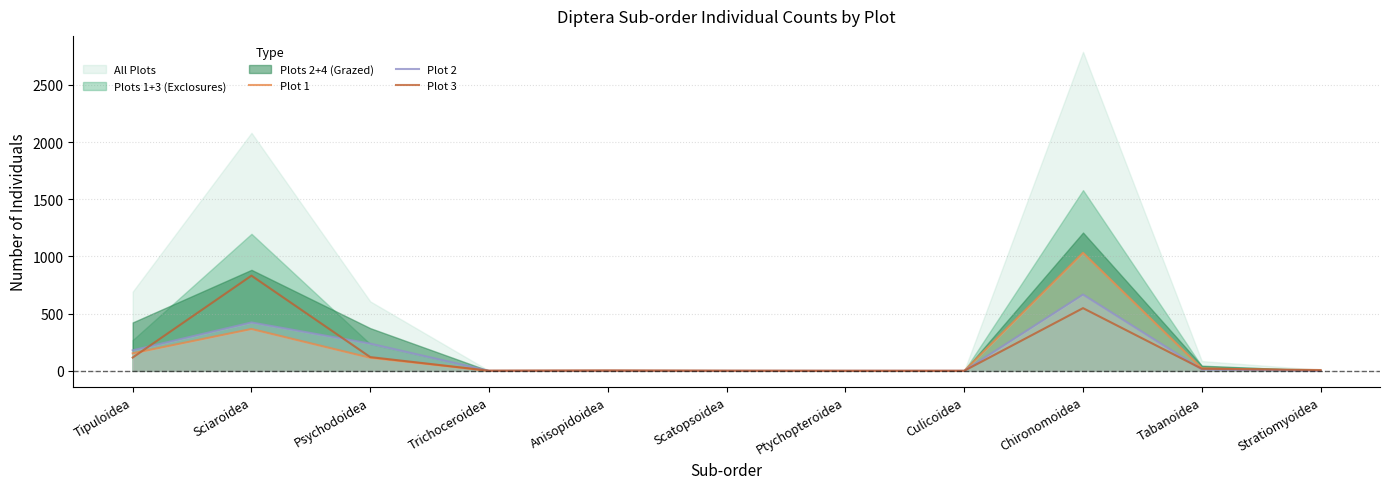

Reading left to right, what are all the values shown in this chart?

Plot 1: Tipuloidea=153	Sciaroidea=366	Psychodoidea=114	Trichoceroidea=0	Anisopidoidea=3	Scatopsoidea=0	Ptychopteroidea=0	Culicoidea=0	Chironomoidea=1032	Tabanoidea=22	Stratiomyoidea=0
Plot 2: Tipuloidea=179	Sciaroidea=423	Psychodoidea=238	Trichoceroidea=0	Anisopidoidea=1	Scatopsoidea=0	Ptychopteroidea=0	Culicoidea=0	Chironomoidea=667	Tabanoidea=12	Stratiomyoidea=0
Plot 3: Tipuloidea=116	Sciaroidea=832	Psychodoidea=120	Trichoceroidea=1	Anisopidoidea=2	Scatopsoidea=1	Ptychopteroidea=0	Culicoidea=0	Chironomoidea=548	Tabanoidea=18	Stratiomyoidea=7